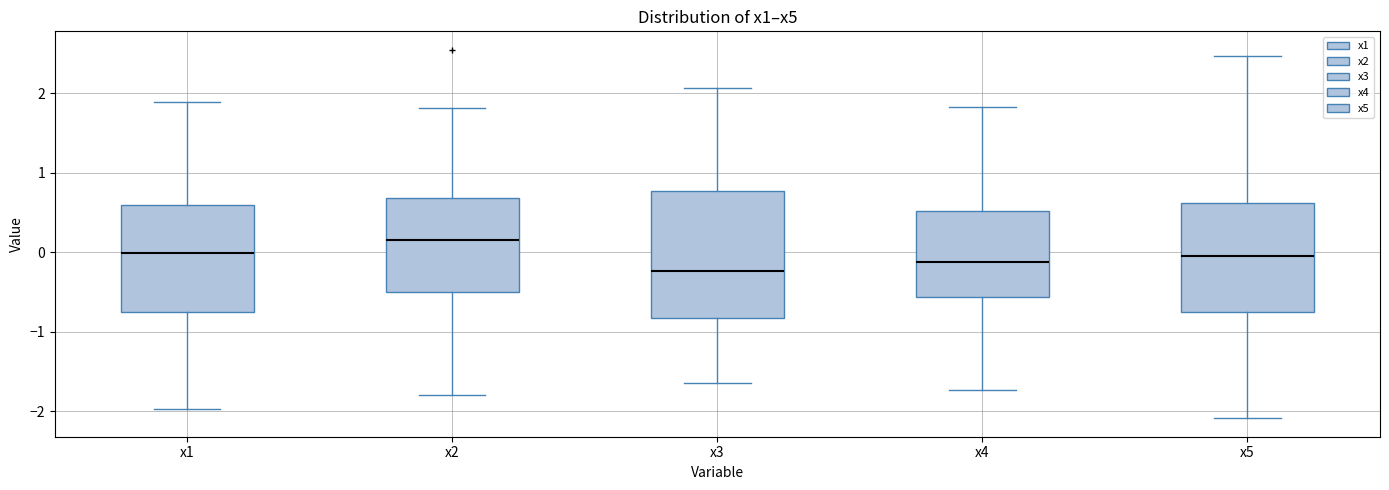

Reading left to right, transcribe this box plot: for each box, give where its median line is, the range the box spans, and where its two whiskers end, as read against the y-axis. The values are not printed on the chart, so give them approximately, as read against the axis.

x1: median 0.0, box -0.8 to 0.6, whiskers -2.0 to 1.9
x2: median 0.2, box -0.5 to 0.7, whiskers -1.8 to 1.8
x3: median -0.2, box -0.8 to 0.8, whiskers -1.6 to 2.1
x4: median -0.1, box -0.6 to 0.5, whiskers -1.7 to 1.8
x5: median 0.0, box -0.8 to 0.6, whiskers -2.1 to 2.5